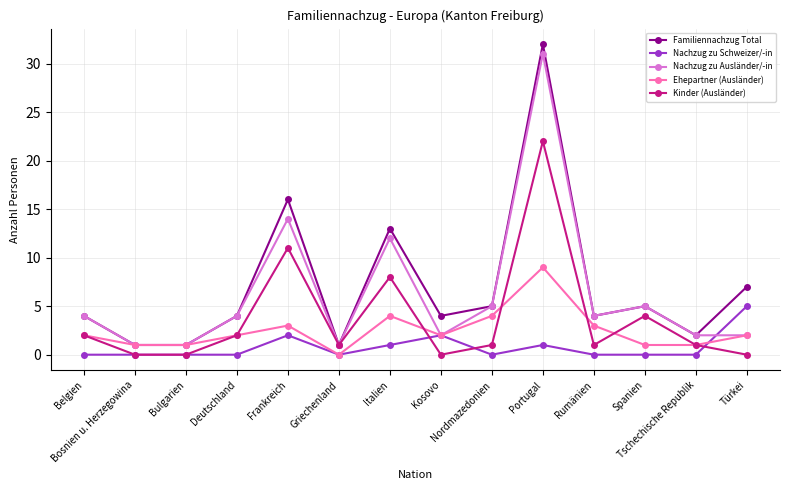

Reading left to right, what are all the values shown in this chart?

Familiennachzug Total: 4	1	1	4	16	1	13	4	5	32	4	5	2	7
Nachzug zu Schweizer/-in: 0	0	0	0	2	0	1	2	0	1	0	0	0	5
Nachzug zu Ausländer/-in: 4	1	1	4	14	1	12	2	5	31	4	5	2	2
Ehepartner (Ausländer): 2	1	1	2	3	0	4	2	4	9	3	1	1	2
Kinder (Ausländer): 2	0	0	2	11	1	8	0	1	22	1	4	1	0